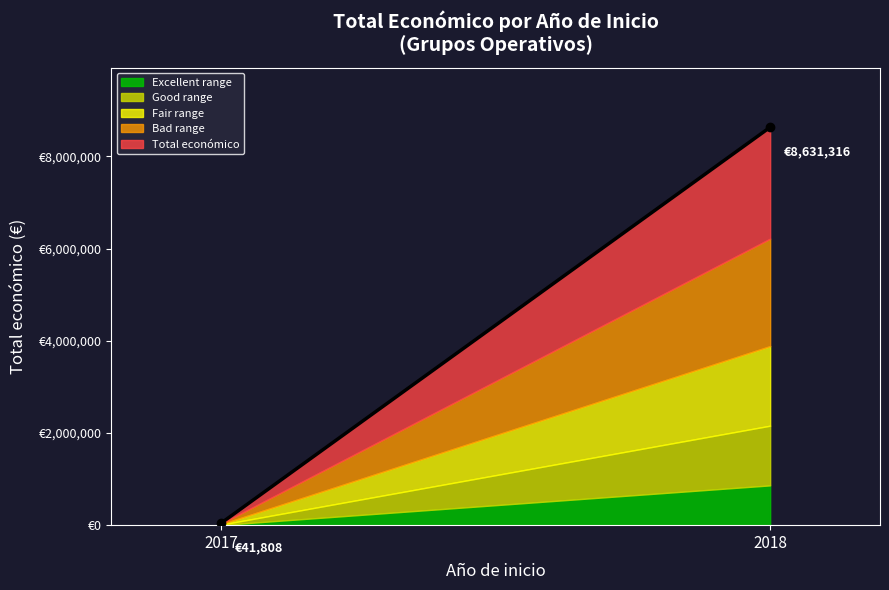

What are all the series names shown in the legend?

Excellent range, Good range, Fair range, Bad range, Total económico